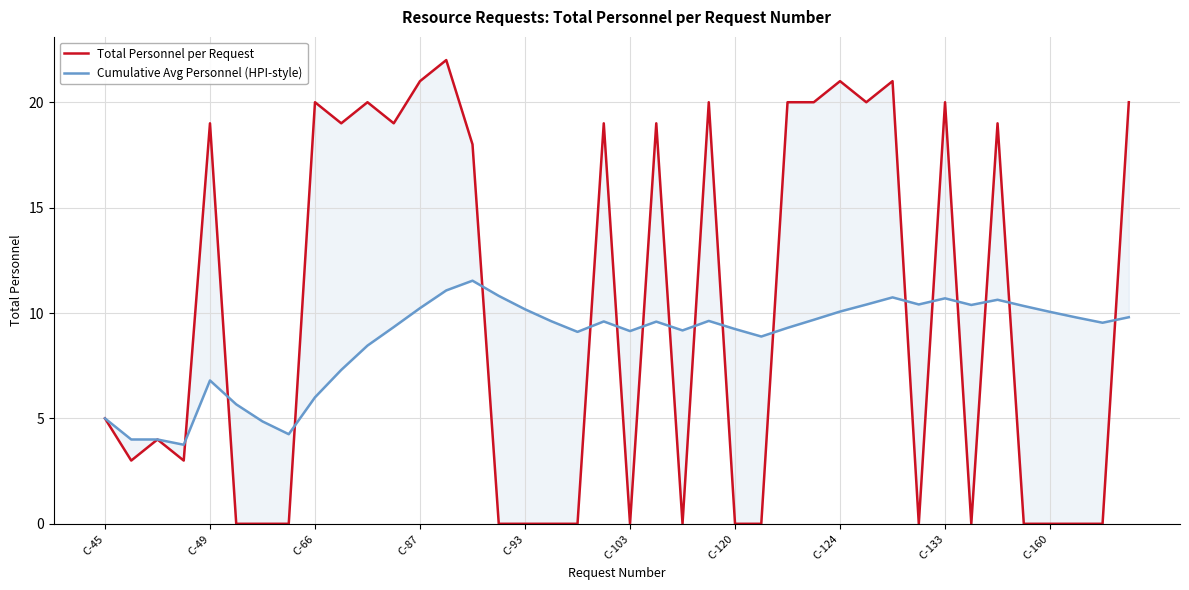

How many values in the Cumulative Avg Personnel (HPI-style) series are below 9?

12